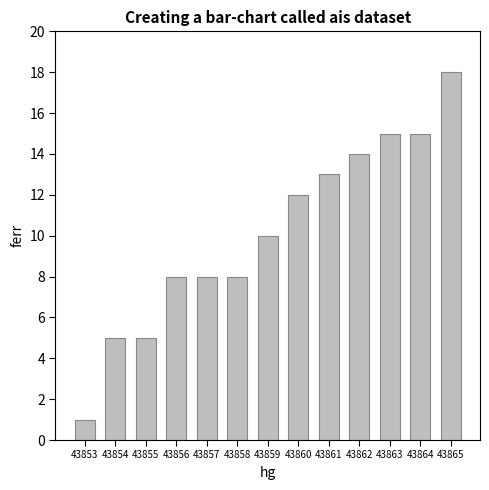

The chart shows a value of 15 at 43863. True or false?

True